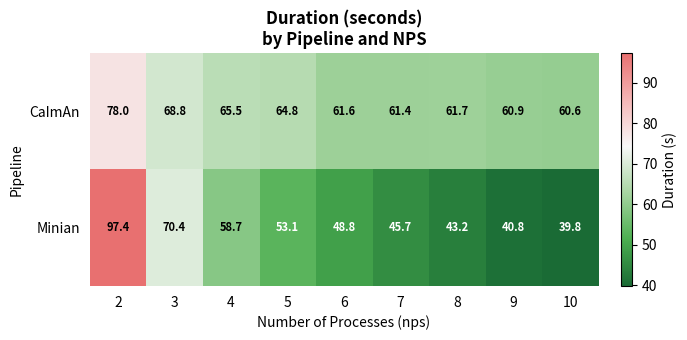

Where is Minian nearest to the value 68?

3